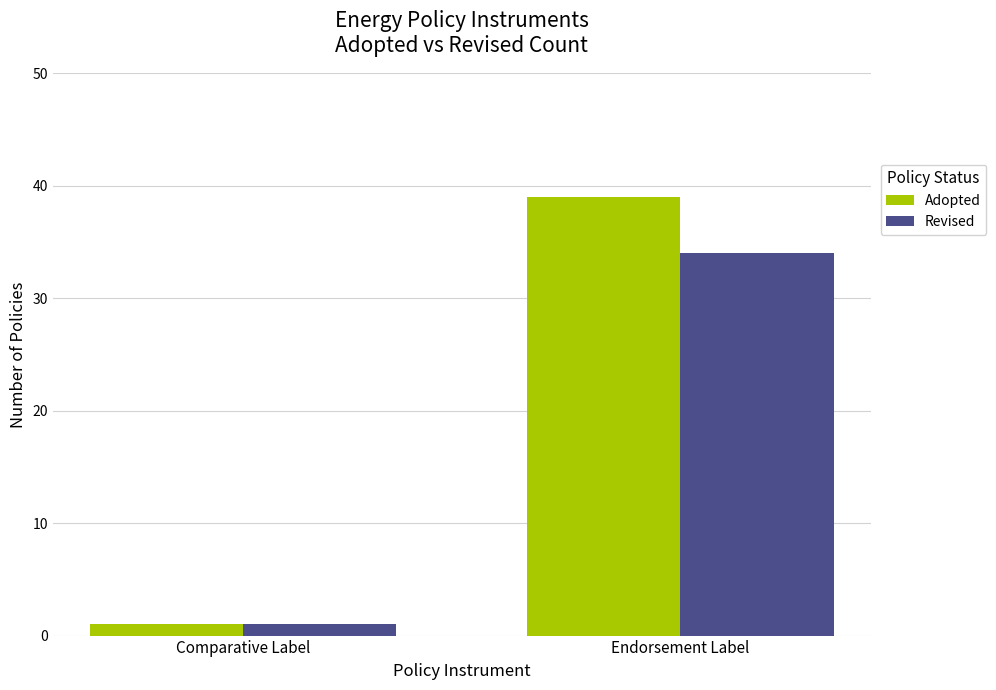

List the labels in order of Revised value, largest first.

Endorsement Label, Comparative Label